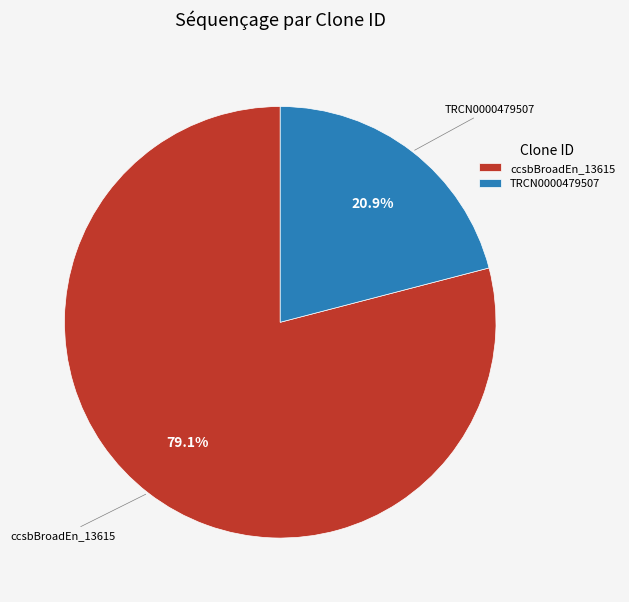

Which category accounts for the majority?

ccsbBroadEn_13615